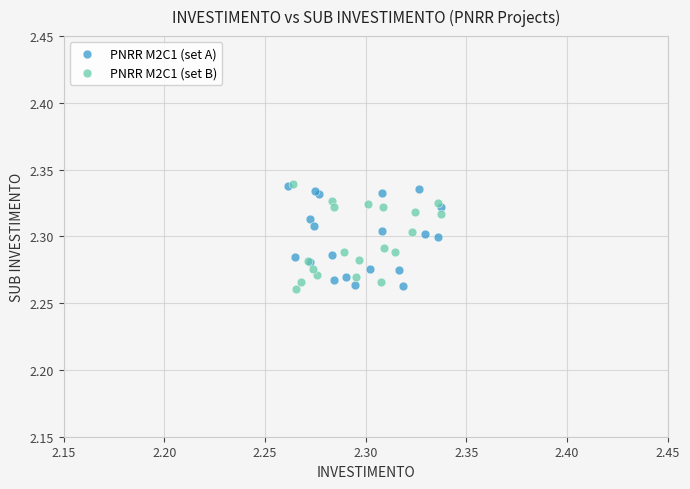

What are all the series names shown in the legend?

PNRR M2C1 (set A), PNRR M2C1 (set B)